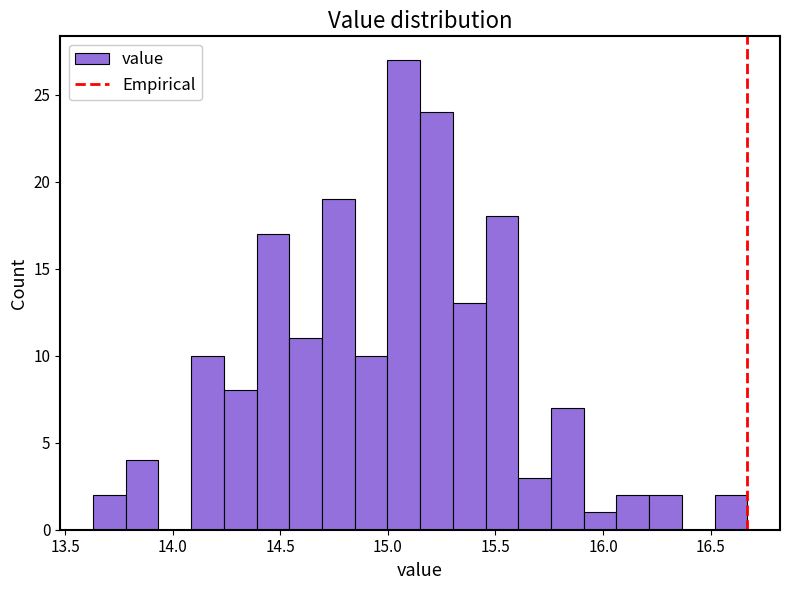

Read against the x-axis, roughly where is the centre of the tallest bar?

15.05